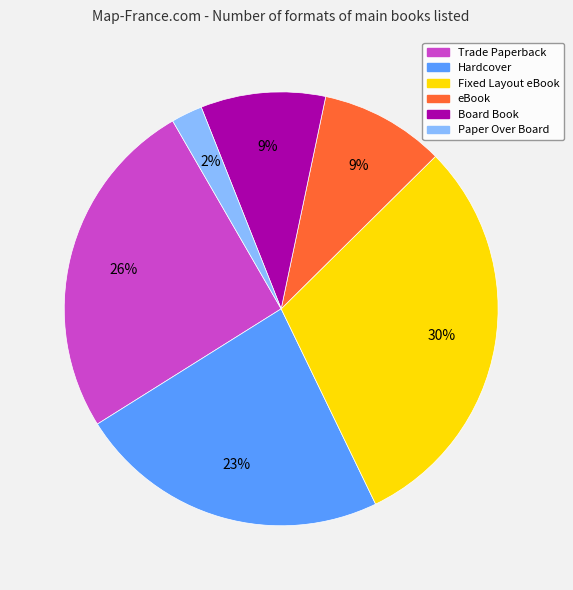

Which slice is the smallest?

Paper Over Board